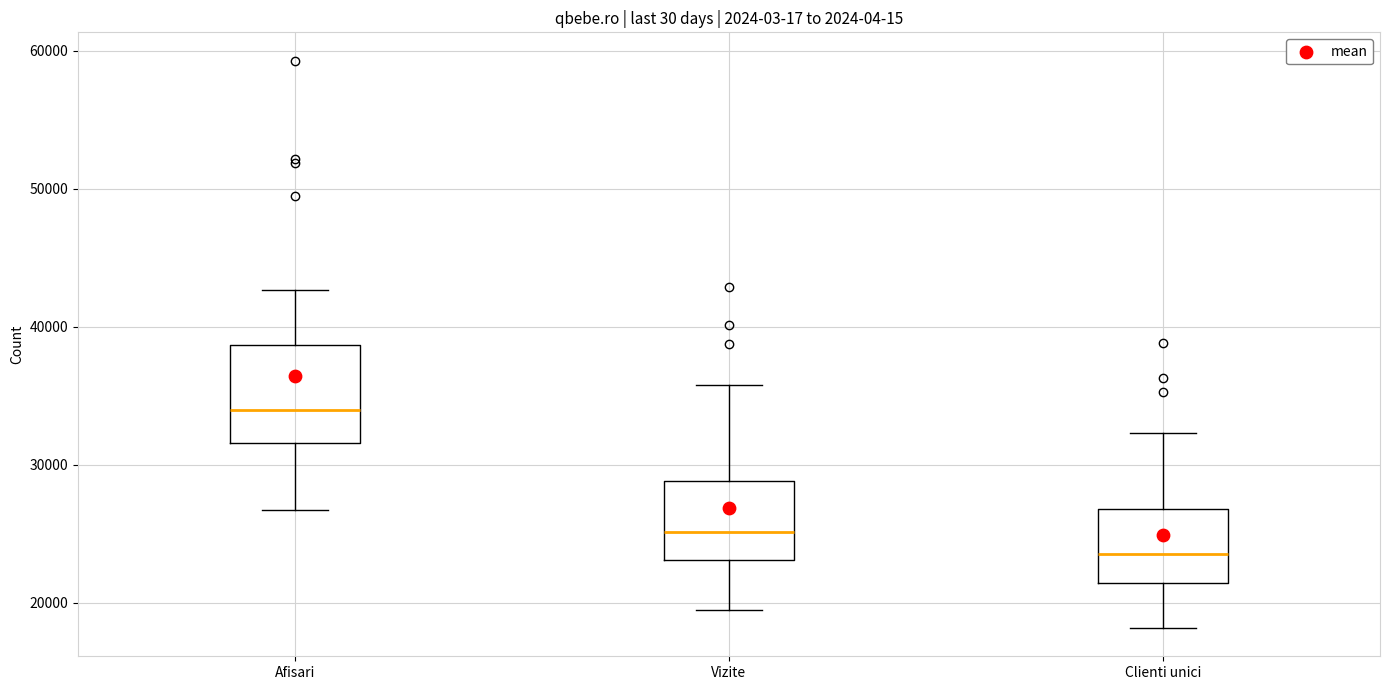

Reading left to right, transcribe this box plot: for each box, give where its median line is, the range the box spans, and where its two whiskers end, as read against the y-axis. The values are not printed on the chart, so give them approximately, as read against the axis.

Afisari: median 34000, box 32000 to 39000, whiskers 27000 to 43000
Vizite: median 25000, box 23000 to 29000, whiskers 19000 to 36000
Clienti unici: median 24000, box 21000 to 27000, whiskers 18000 to 32000